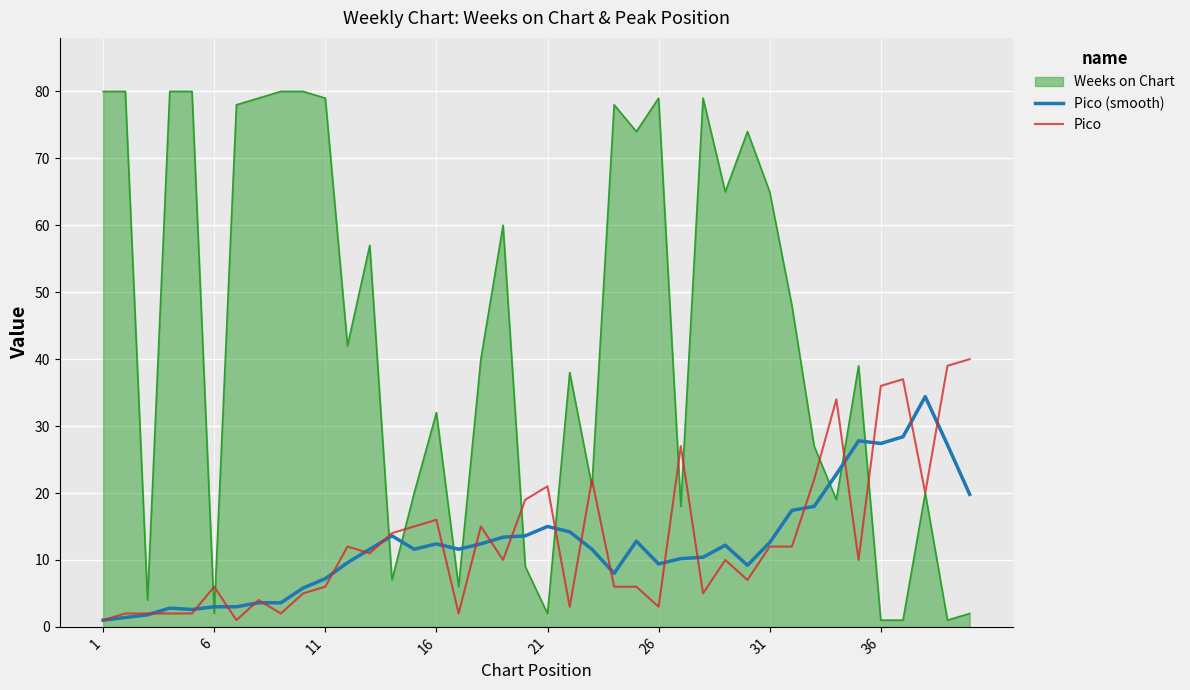

Which series has the widest spread of values?

Weeks on Chart